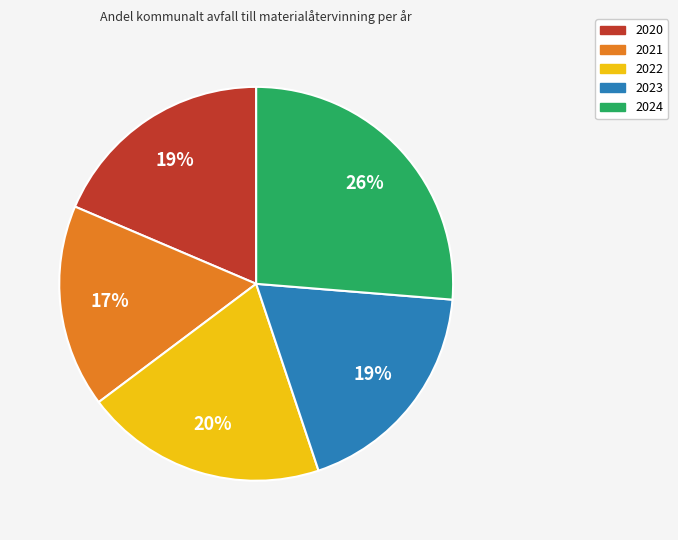

What is the smallest slice in the pie chart?

2021